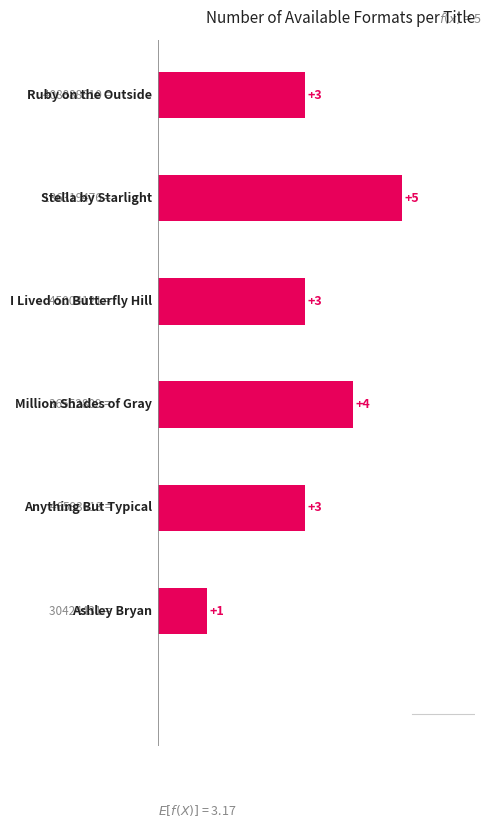

What is the sum of all values?

19